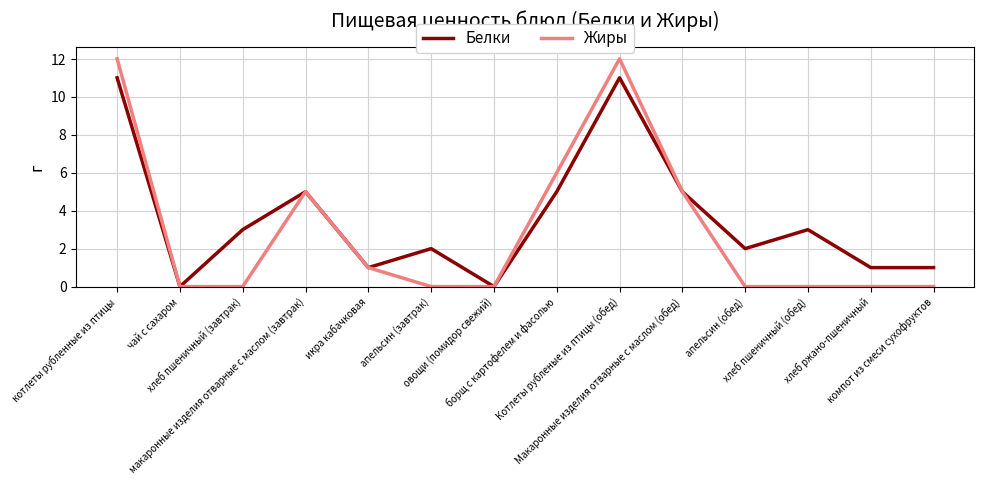

Reading left to right, extract all data points from this chart.

Белки: котлеты рубленные из птицы=11	чай с сахаром=0	хлеб пшеничный (завтрак)=3	макаронные изделия отварные с маслом (завтрак)=5	икра кабачковая=1	апельсин (завтрак)=2	овощи (помидор свежий)=0	борщ с картофелем и фасолью=5	Котлеты рубленые из птицы (обед)=11	Макаронные изделия отварные с маслом (обед)=5	апельсин (обед)=2	хлеб пшеничный (обед)=3	хлеб ржано-пшеничный=1	компот из смеси сухофруктов=1
Жиры: котлеты рубленные из птицы=12	чай с сахаром=0	хлеб пшеничный (завтрак)=0	макаронные изделия отварные с маслом (завтрак)=5	икра кабачковая=1	апельсин (завтрак)=0	овощи (помидор свежий)=0	борщ с картофелем и фасолью=6	Котлеты рубленые из птицы (обед)=12	Макаронные изделия отварные с маслом (обед)=5	апельсин (обед)=0	хлеб пшеничный (обед)=0	хлеб ржано-пшеничный=0	компот из смеси сухофруктов=0